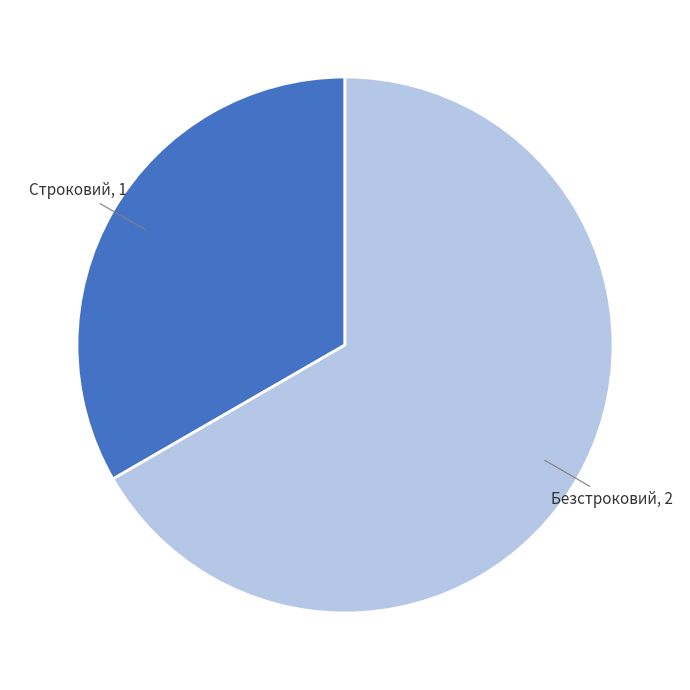

How many slices are in this pie chart?

2